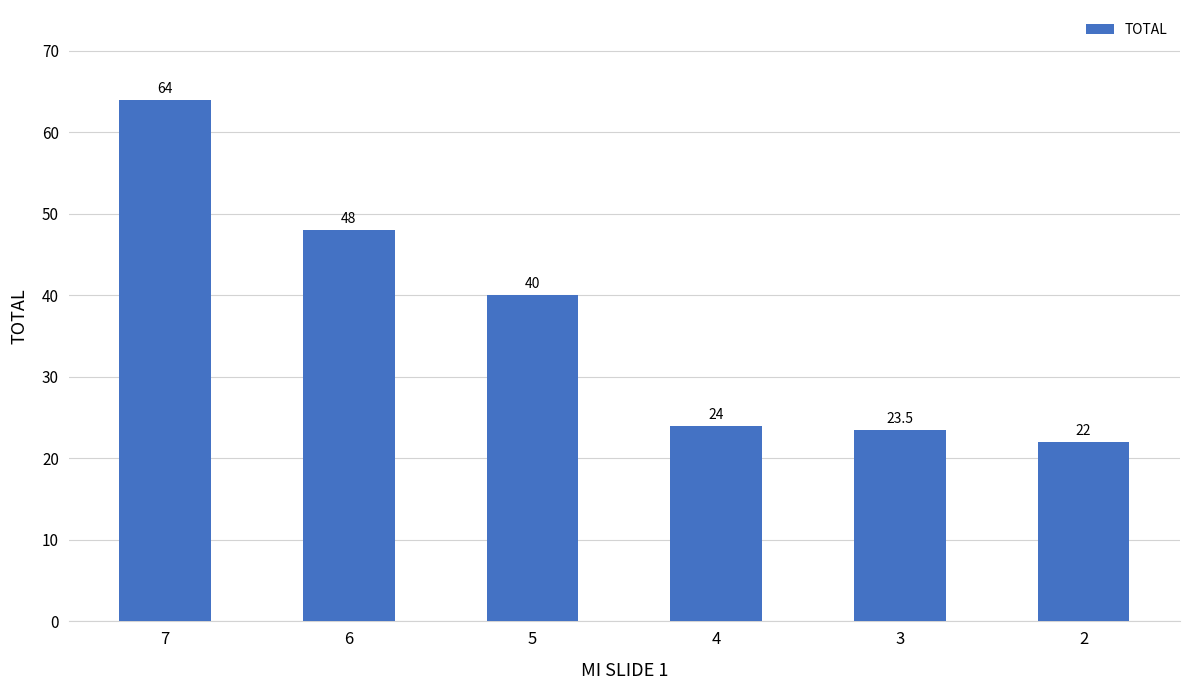

What is the change in value from 5 to 4?

-16.0